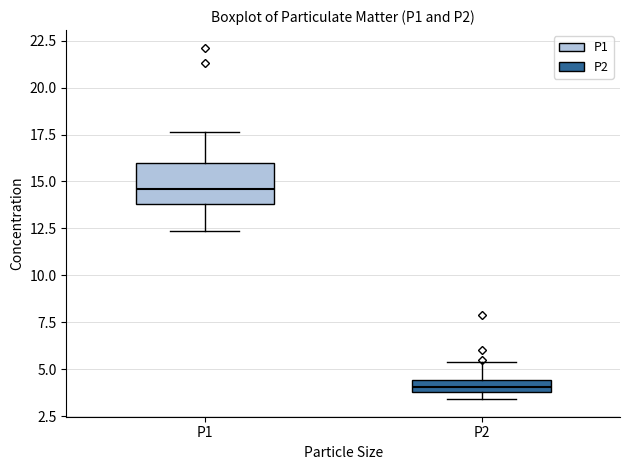

Comparing the boxes themselves (not the whiskers), which one is the tallest?

P1